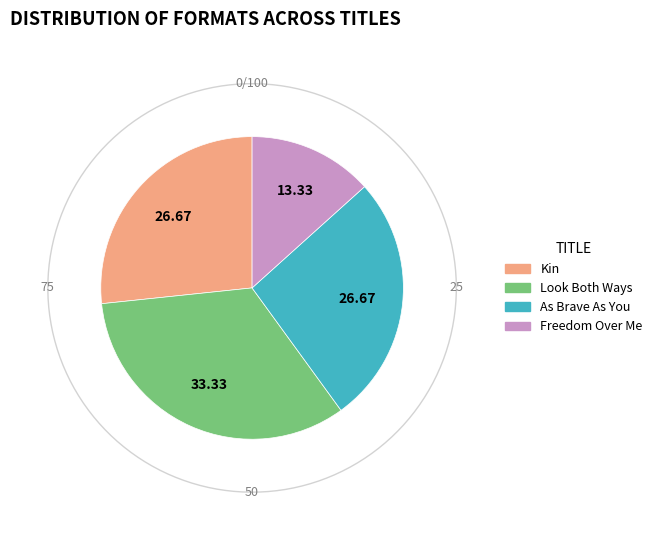

How many segments does this pie chart have?

4